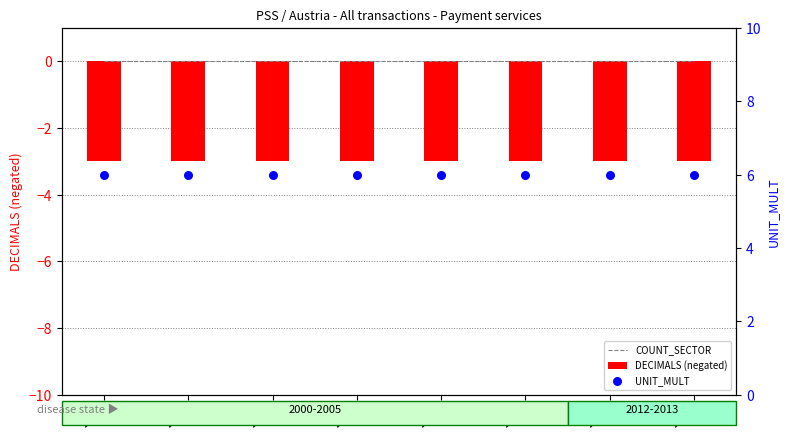

Which series has the largest Y range (max minus min)?

COUNT_SECTOR